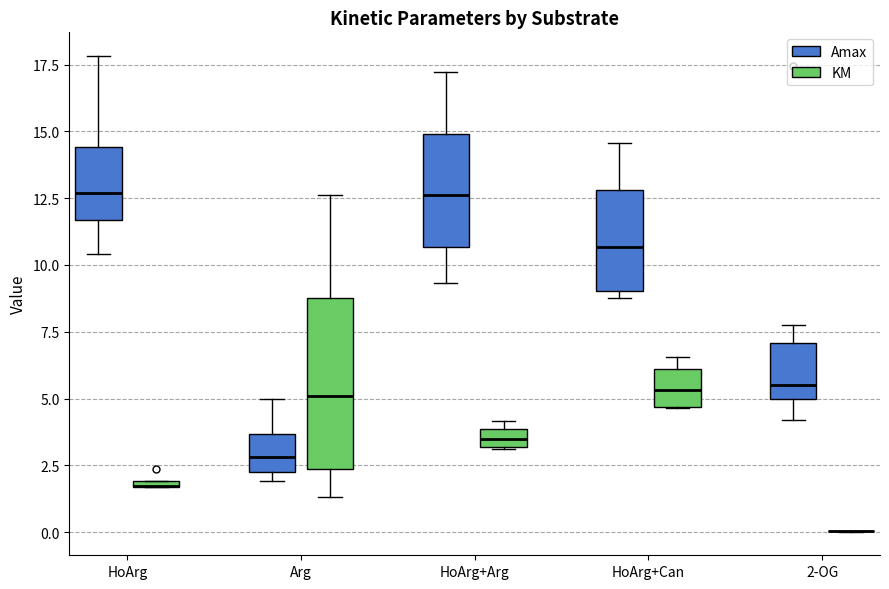

Comparing the boxes themselves (not the whiskers), which one is the tallest?

Arg (KM)